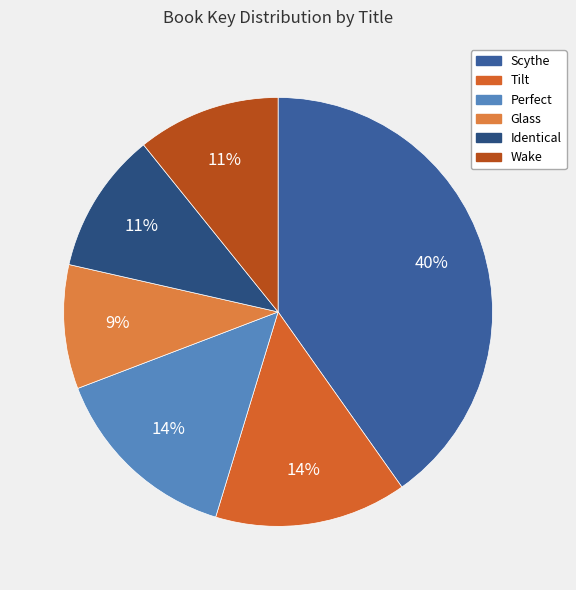

Does Perfect account for over 50% of the chart?

No